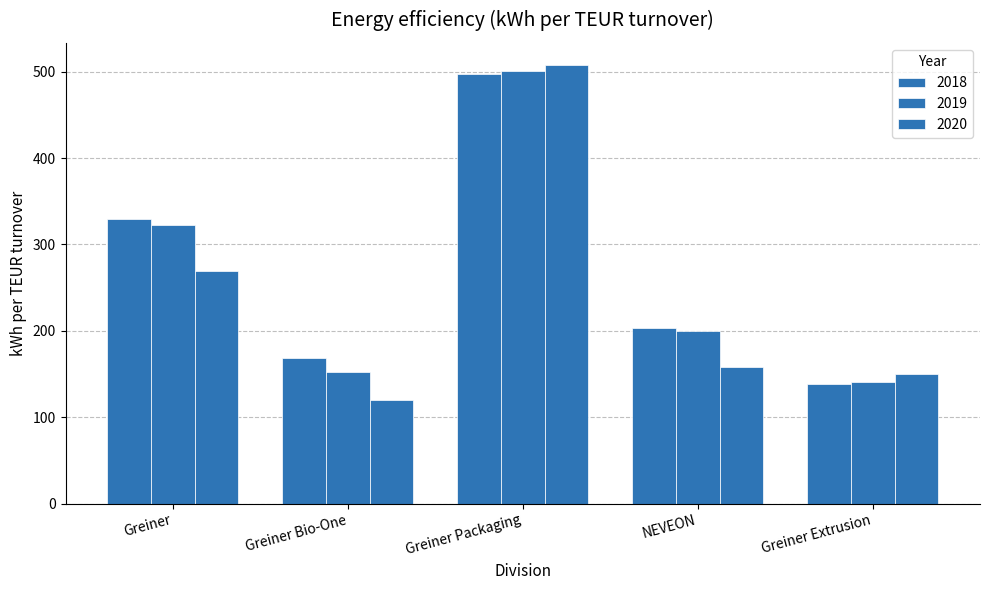

Count the number of categories in the chart.

5